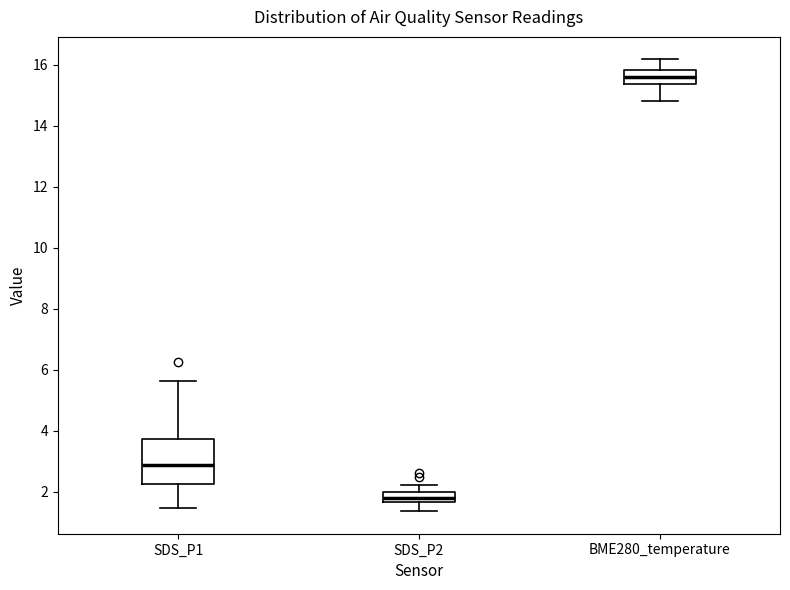

Where does the lower whisker of the box for BME280_temperature end on the y-axis? The values are not printed on the chart, so give them approximately, as read against the axis.

14.8